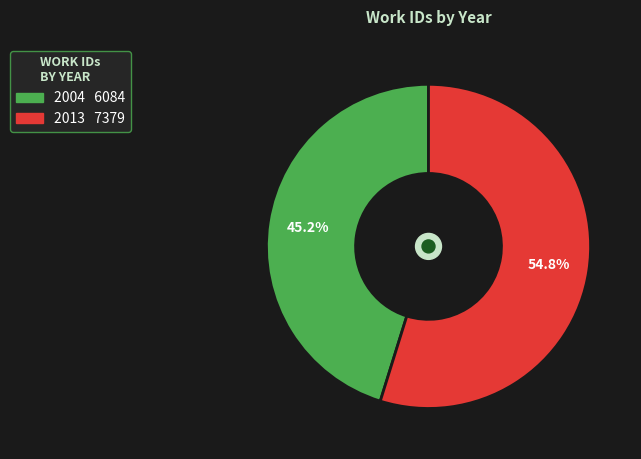

To the nearest percent, what percentage of the pie is 2004?

45%